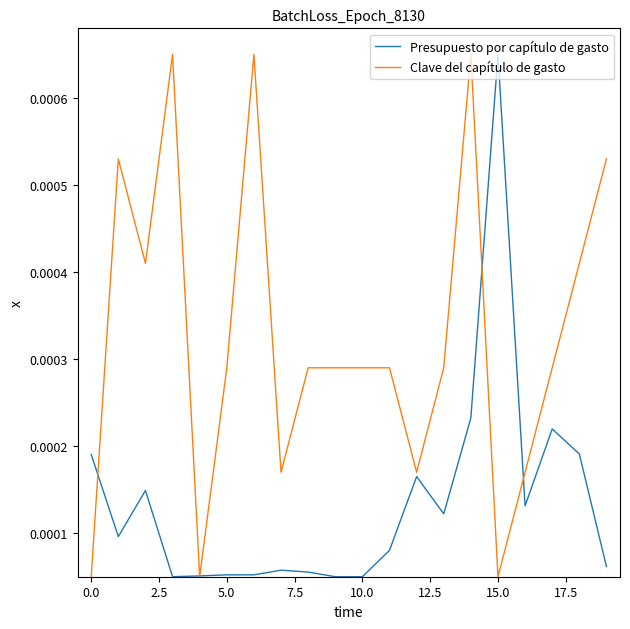

At how many categories does at least one series exceed 0?

20